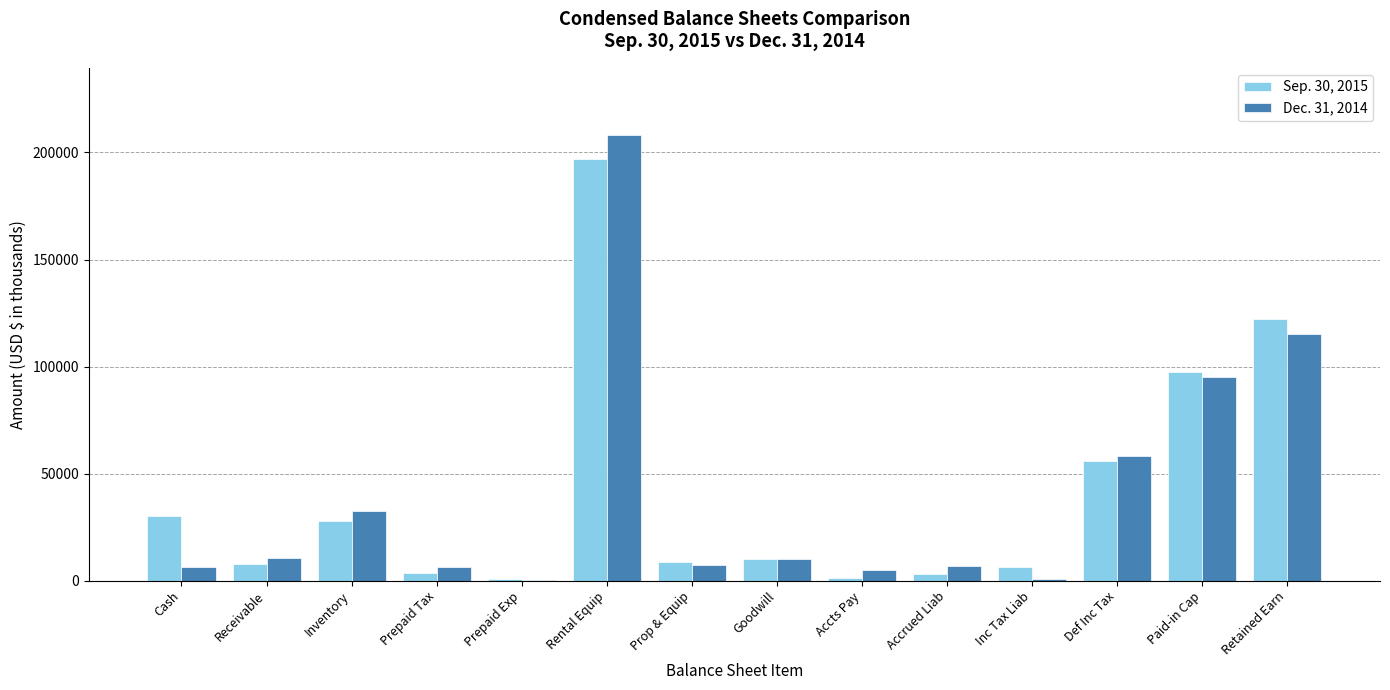

How many series are shown in this chart?

2